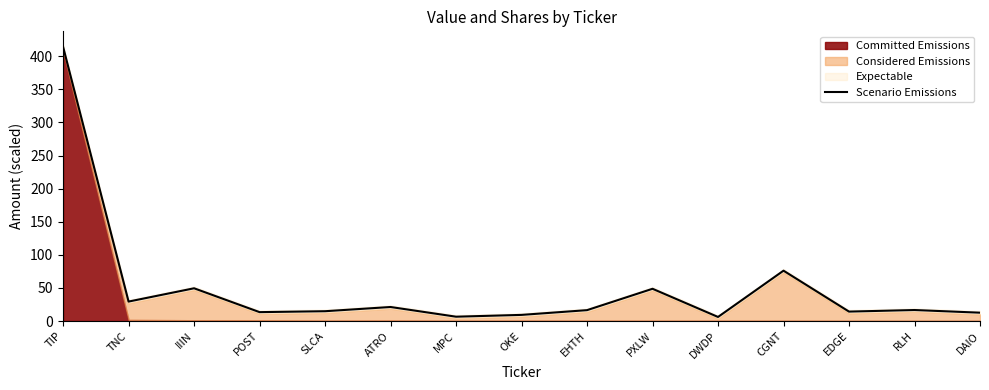

What is the label of the 7th point from the right?

EHTH